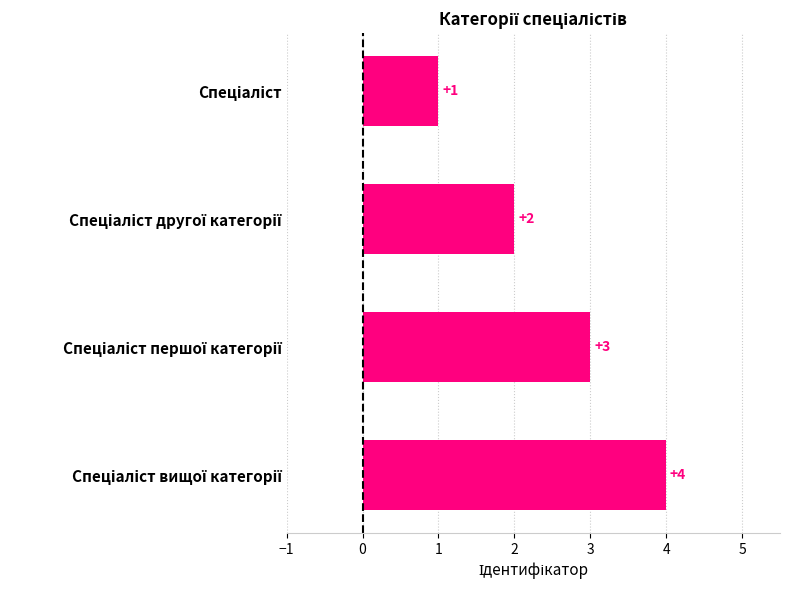

How many values are between 2 and 4?

3